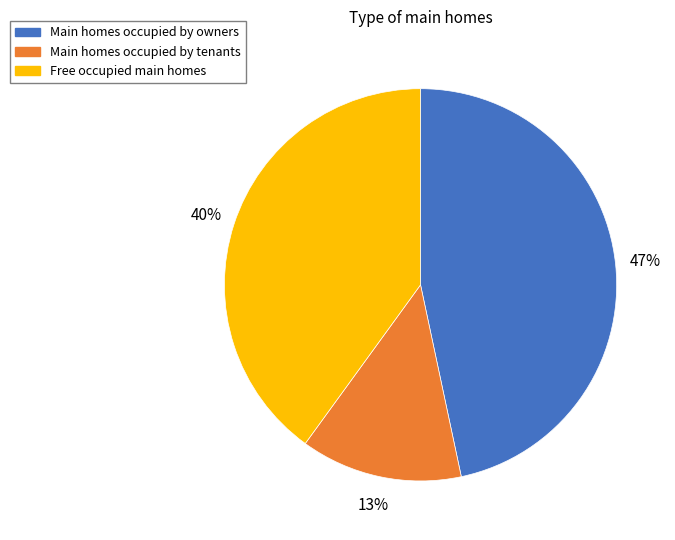

To the nearest percent, what portion does Main homes occupied by tenants represent?

13%